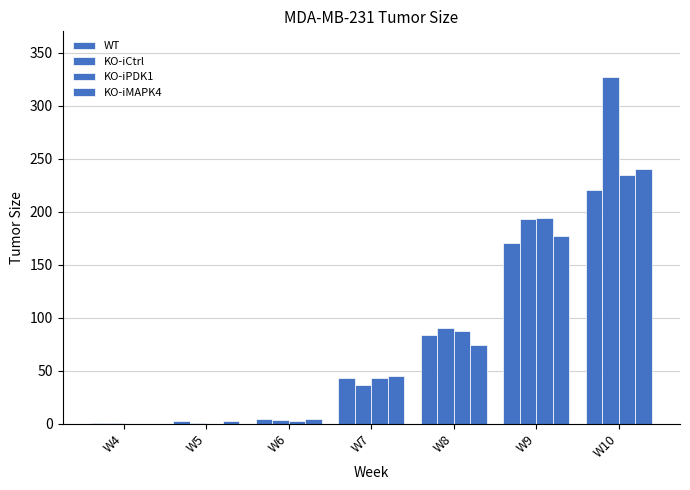

What is the value of the KO-iPDK1 bar at the 2nd from the left?

0.3